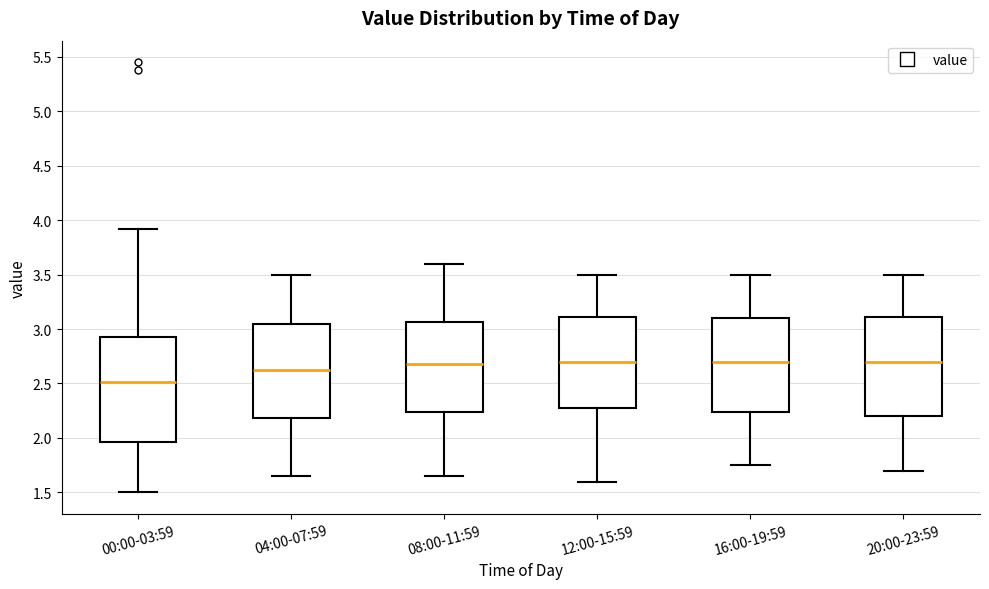

Which box is the tallest, from its lower edge to its upper edge?

00:00-03:59